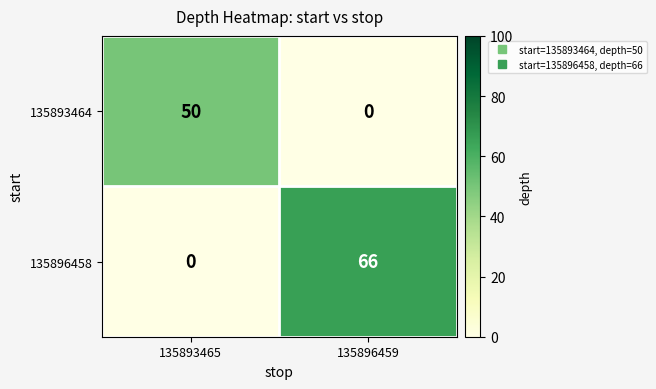

What is the average value of the 135893464 series?

25